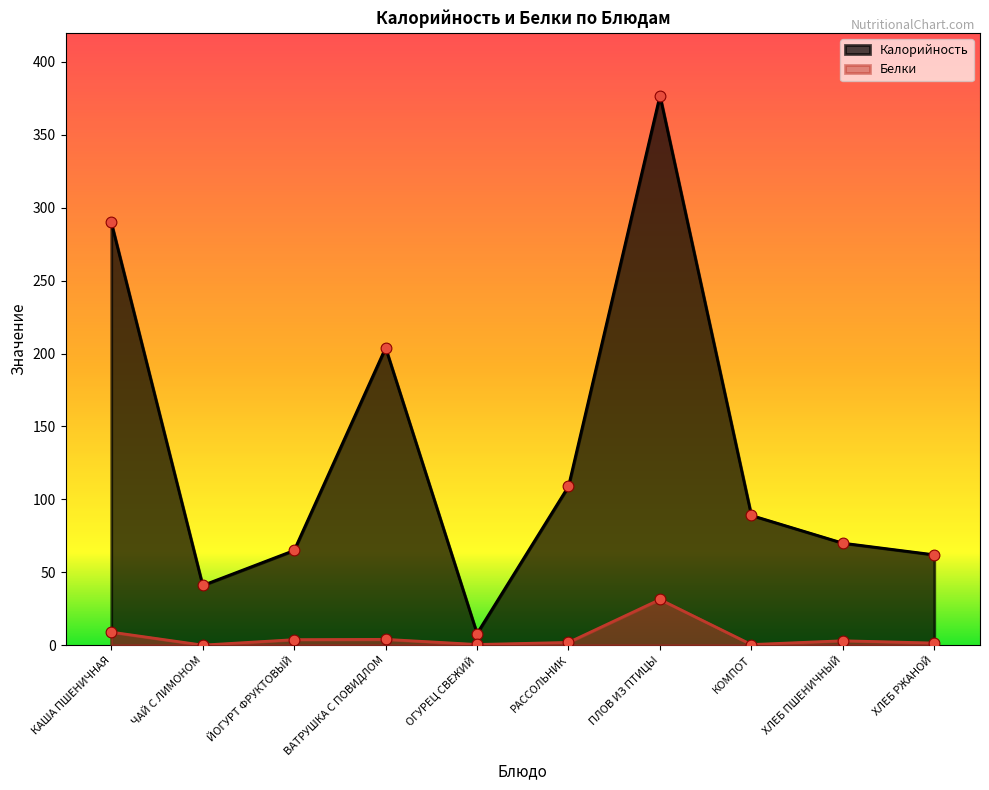

Is the value of Калорийность at ЧАЙ С ЛИМОНОМ greater than the value of Белки at ВАТРУШКА С ПОВИДЛОМ?

Yes